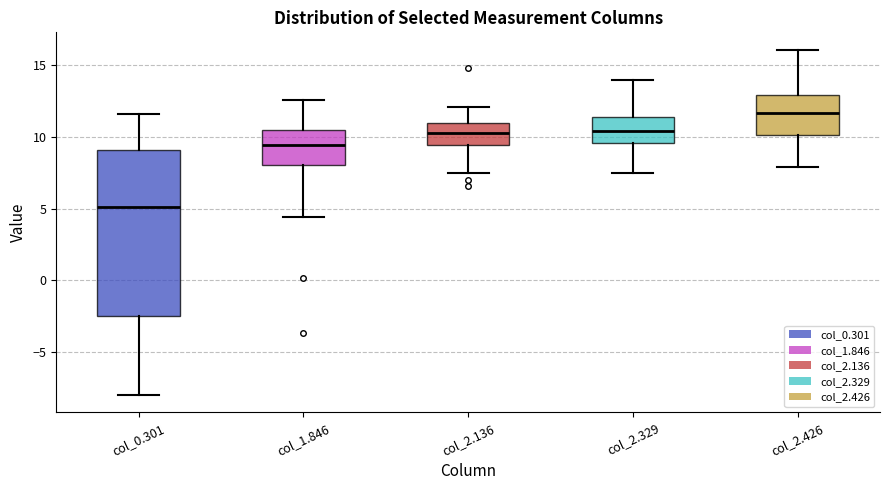

Reading left to right, read every box against the y-axis: the position of its median line, the range the box covers, and the ends of its whiskers. The values are not printed on the chart, so give them approximately, as read against the axis.

col_0.301: median 5.0, box -2.5 to 9.0, whiskers -8.0 to 11.5
col_1.846: median 9.5, box 8.0 to 10.5, whiskers 4.5 to 12.5
col_2.136: median 10.5, box 9.5 to 11.0, whiskers 7.5 to 12.0
col_2.329: median 10.5, box 9.5 to 11.5, whiskers 7.5 to 14.0
col_2.426: median 11.5, box 10.0 to 13.0, whiskers 8.0 to 16.0